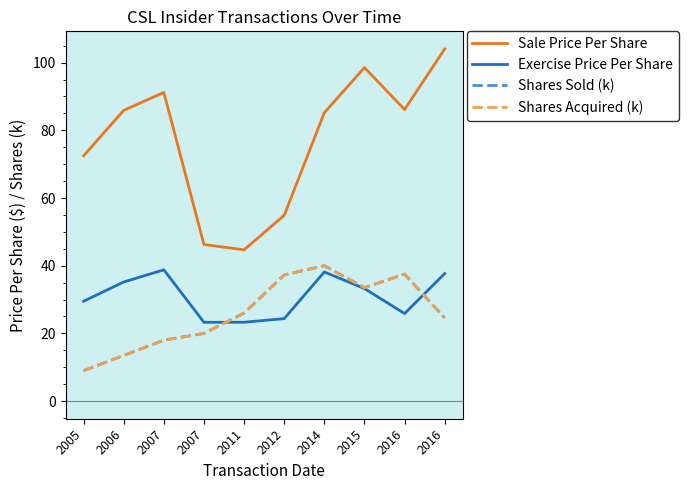

Reading left to right, what are all the values shown in this chart?

Sale Price Per Share: 2005=72.5	2006=85.9	2007=91.2	2007=46.3	2011=44.7	2012=54.9	2014=85.2	2015=98.5	2016=86.1	2016=104.0
Exercise Price Per Share: 2005=29.5	2006=35.2	2007=38.8	2007=23.3	2011=23.3	2012=24.4	2014=38.1	2015=33.2	2016=25.9	2016=37.7
Shares Sold (k): 2005=9.0	2006=13.5	2007=18.0	2007=20.0	2011=26.0	2012=37.3	2014=40.0	2015=33.5	2016=37.5	2016=24.6
Shares Acquired (k): 2005=9.0	2006=13.5	2007=18.0	2007=20.0	2011=26.0	2012=37.3	2014=40.0	2015=33.5	2016=37.5	2016=24.6